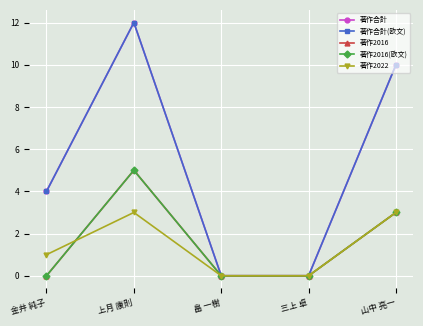

Does the chart have visible grid lines?

Yes